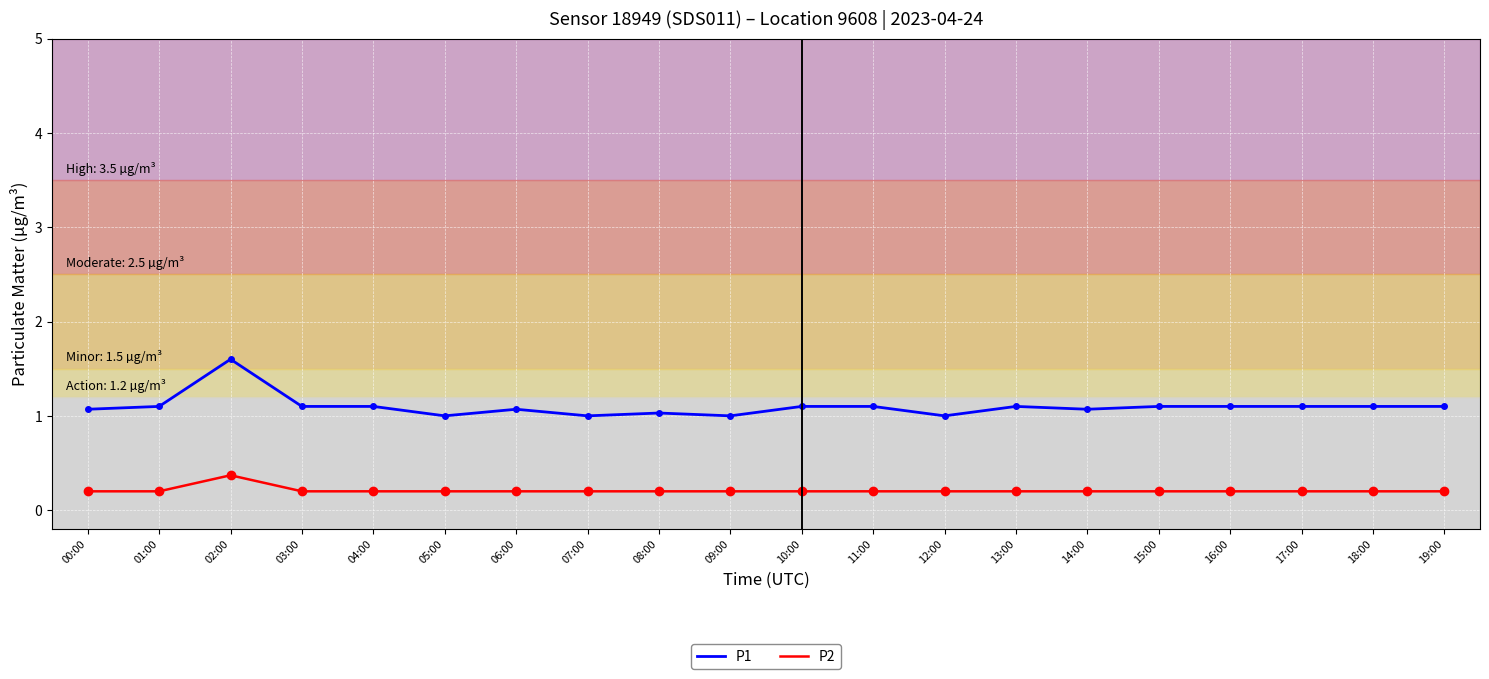

True or false: P2 and P1 intersect in this chart.

False